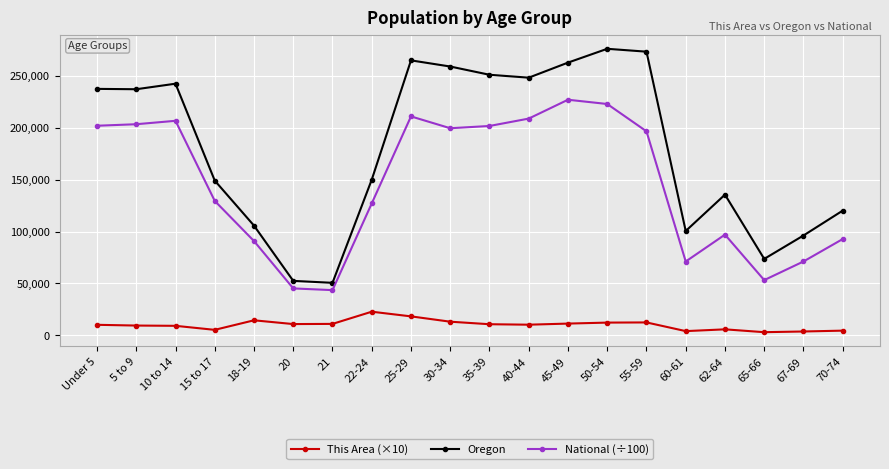

True or false: National (÷100) has more than 2 interior local peaks.

True